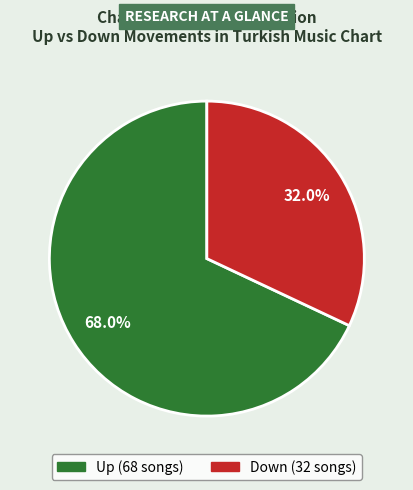

Does any single category account for the majority?

Yes